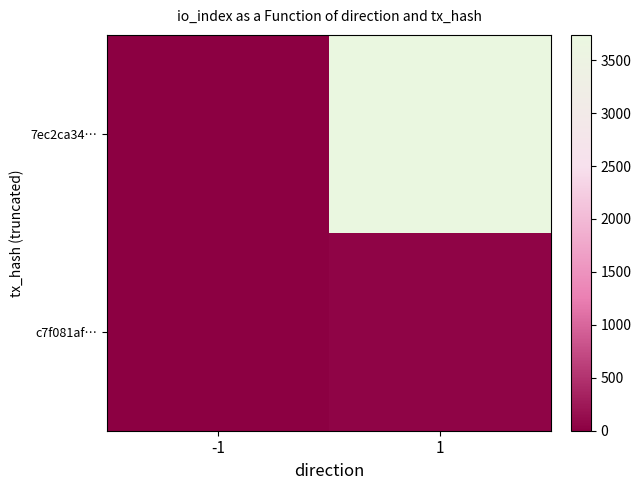

Which series has the largest range (max minus min)?

7ec2ca34…